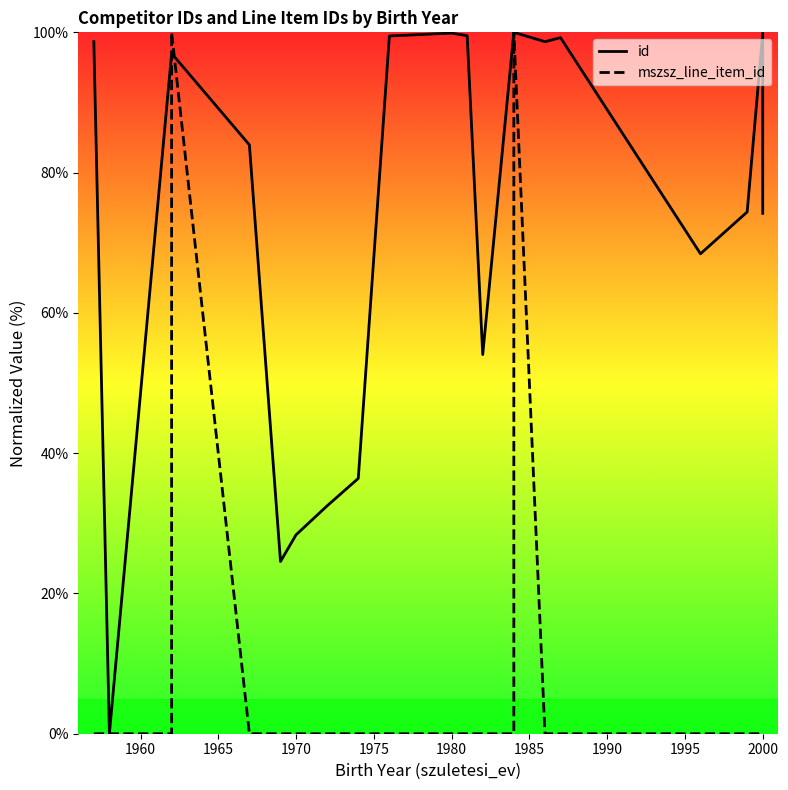

What position from the left is 20?

21